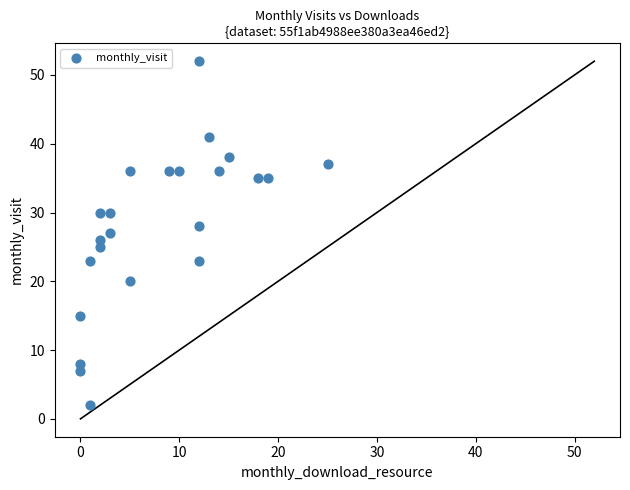

What is the range of Y values (max minus min)?

50